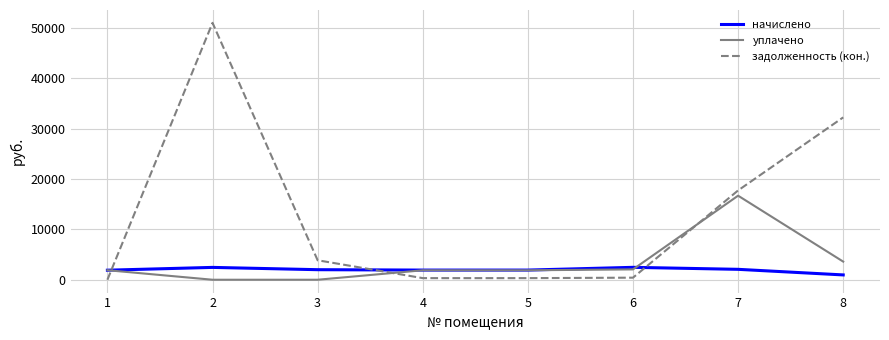

True or false: задолженность (кон.) and начислено cross at least once.

True